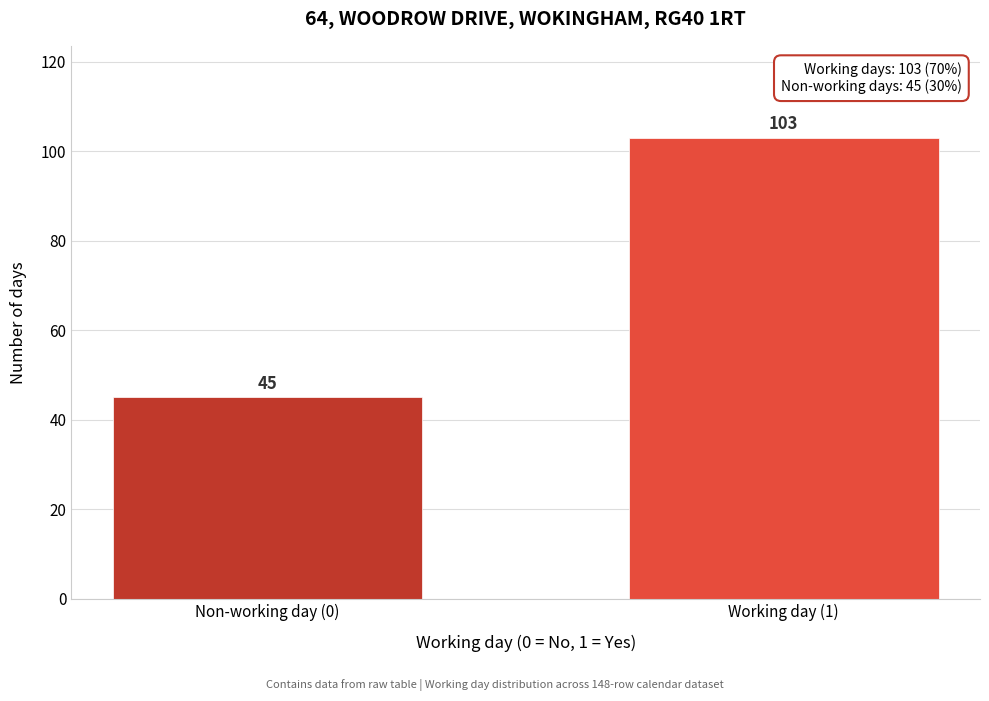

Reading right to left, extract all data points from this chart.

103	45